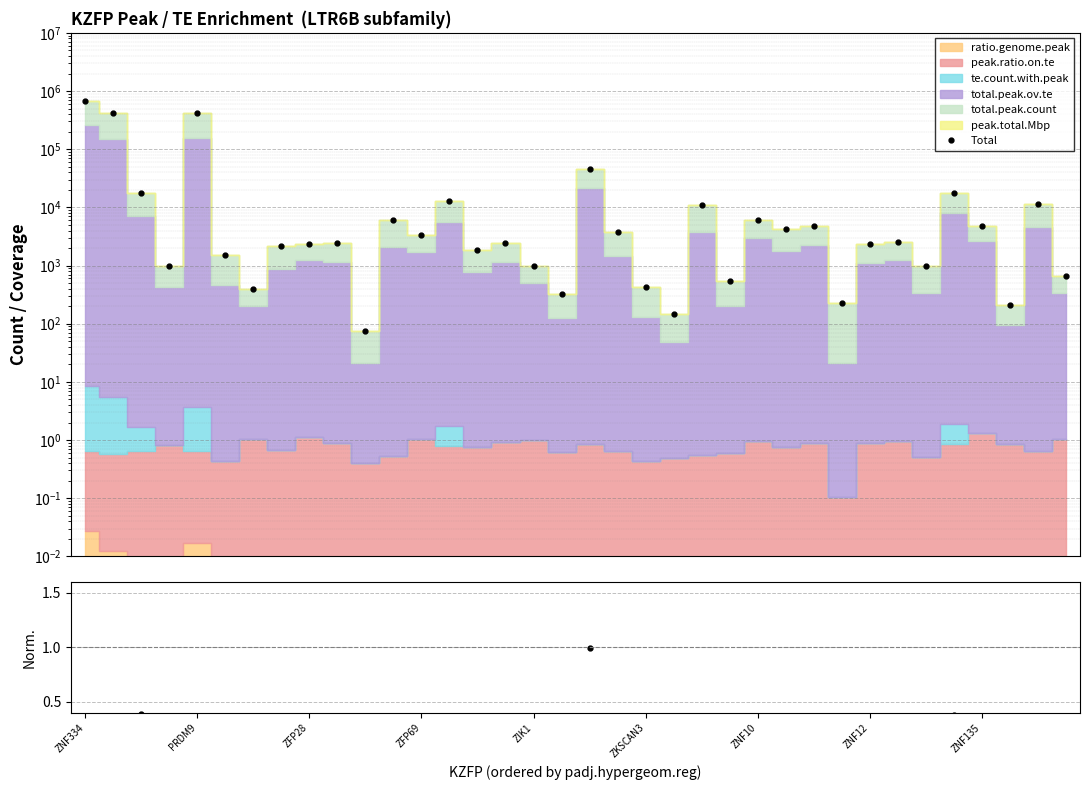

What is the difference between the second highest and minimum values in the Norm/Mean series?

9.0